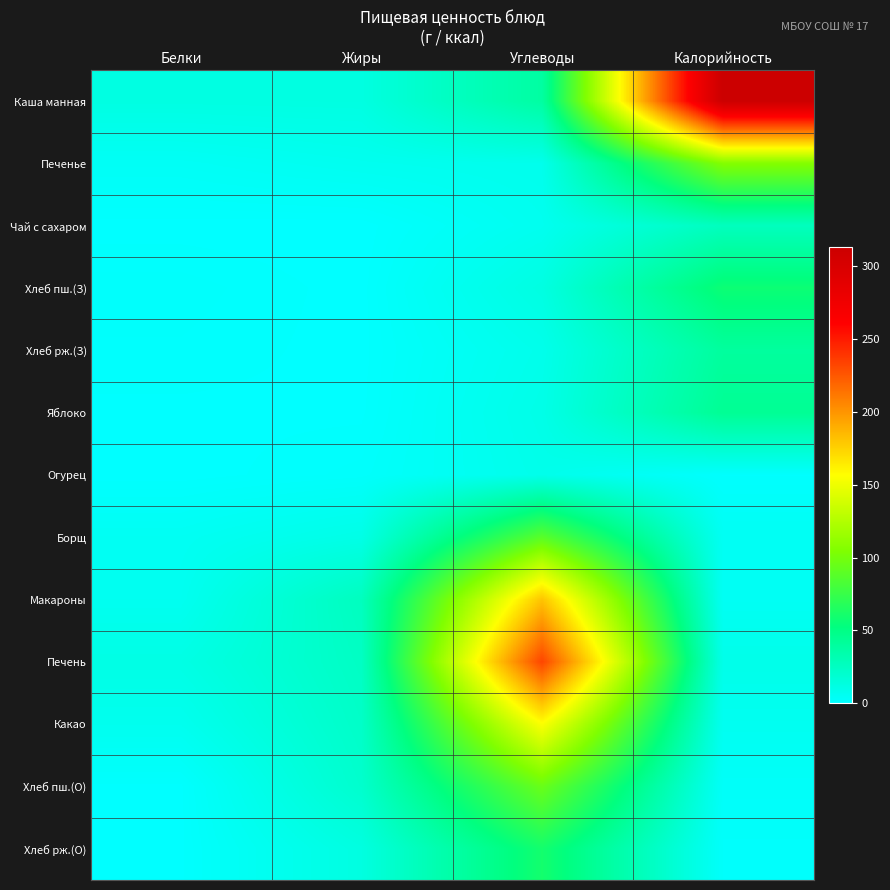

At how many categories does at least one series exceed 98?

2